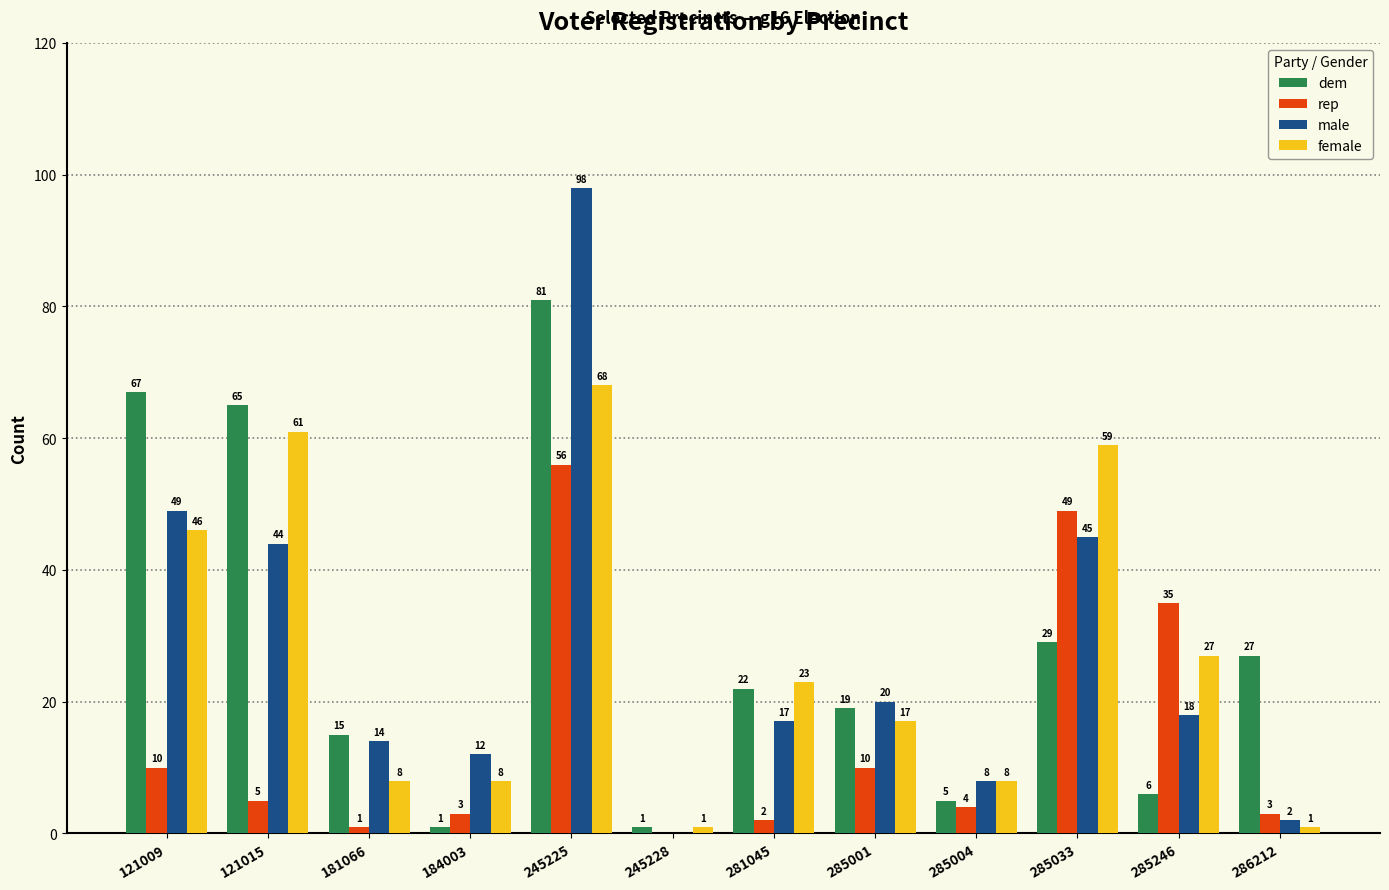

The female series shows 8 at 285004. True or false?

True